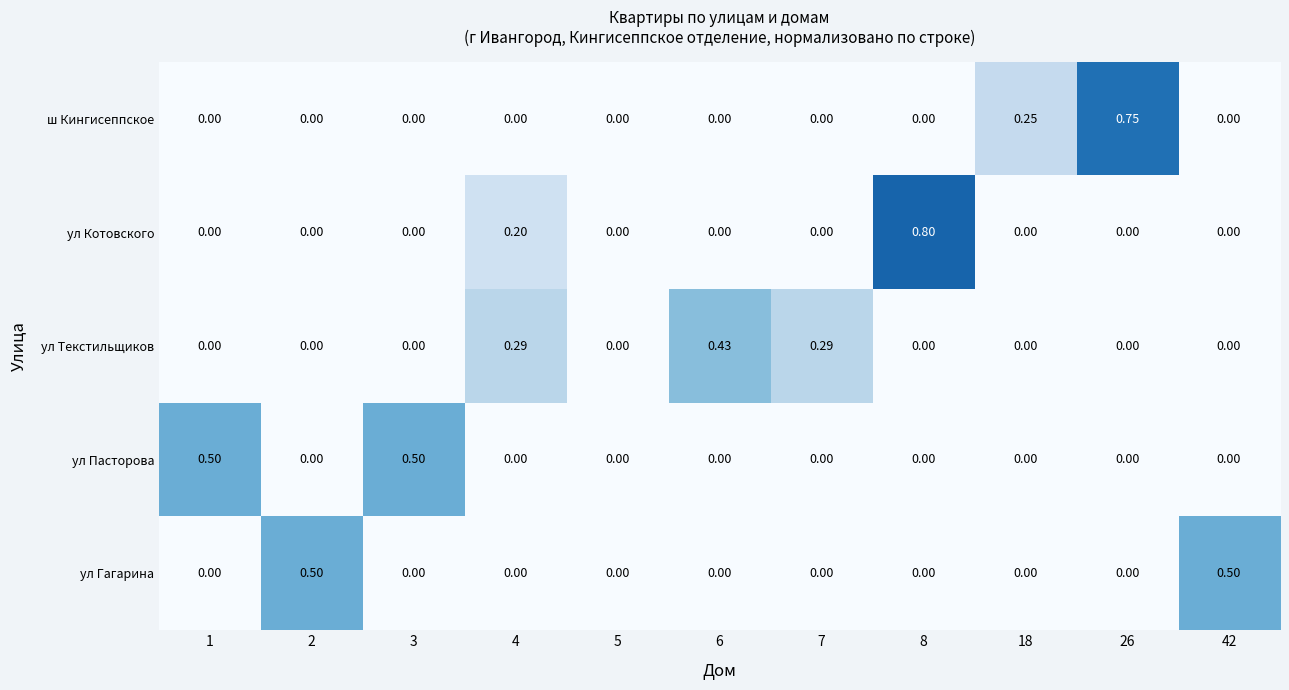

Which series has the widest spread of values?

ул Котовского